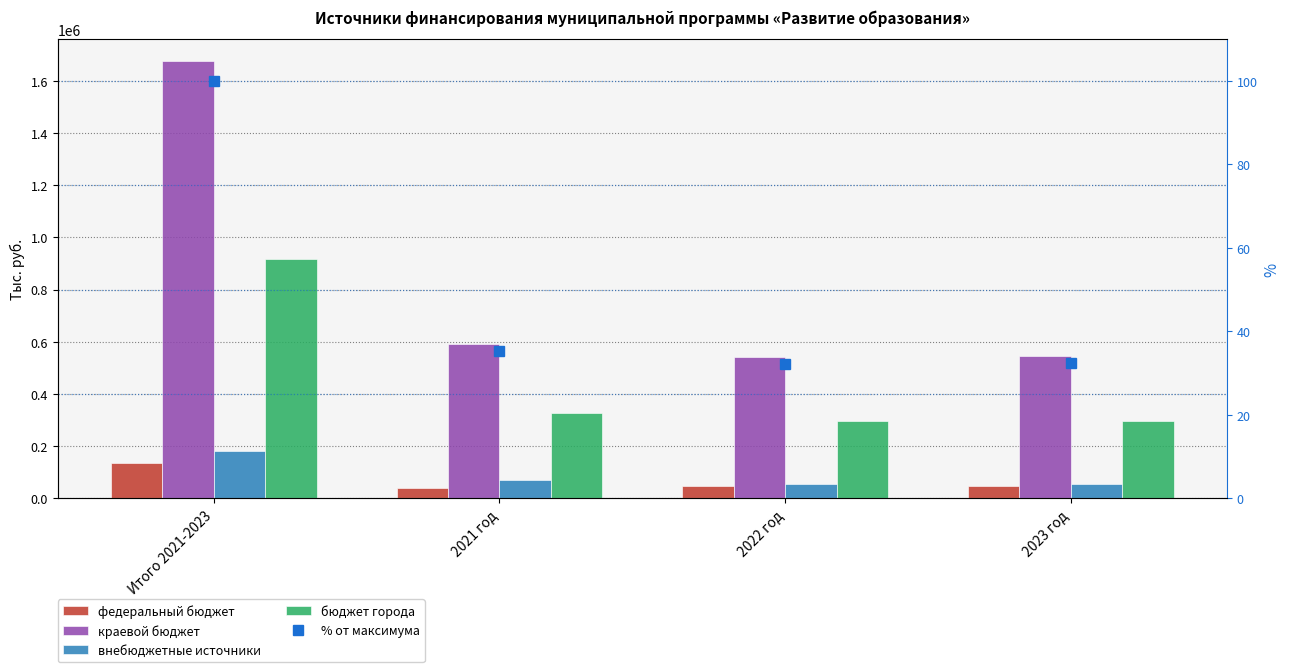

How many data points in краевой бюджет are above 591254?

2